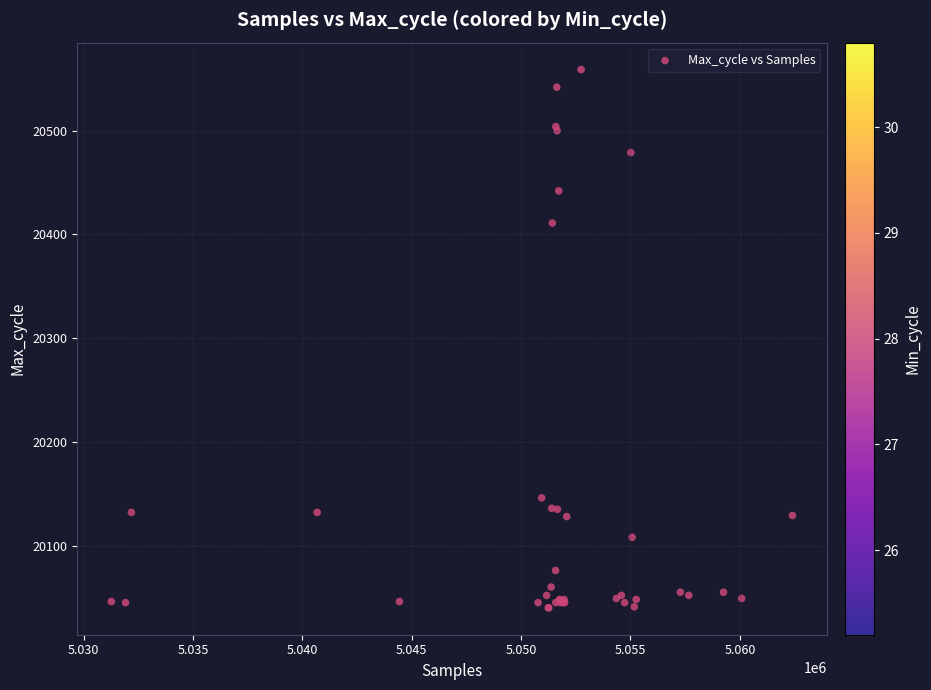

What Y value in the scatter plot is closest to 20299?

20411